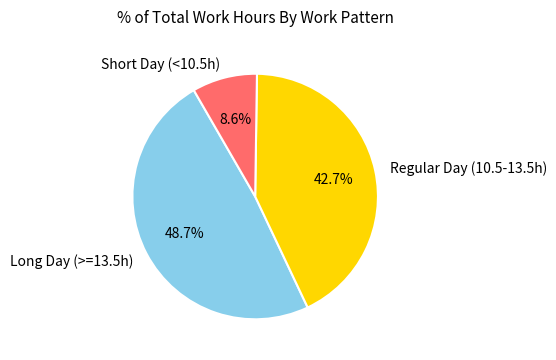

What is the total percentage of Long Day (>=13.5h) and Short Day (<10.5h)?

57.3%